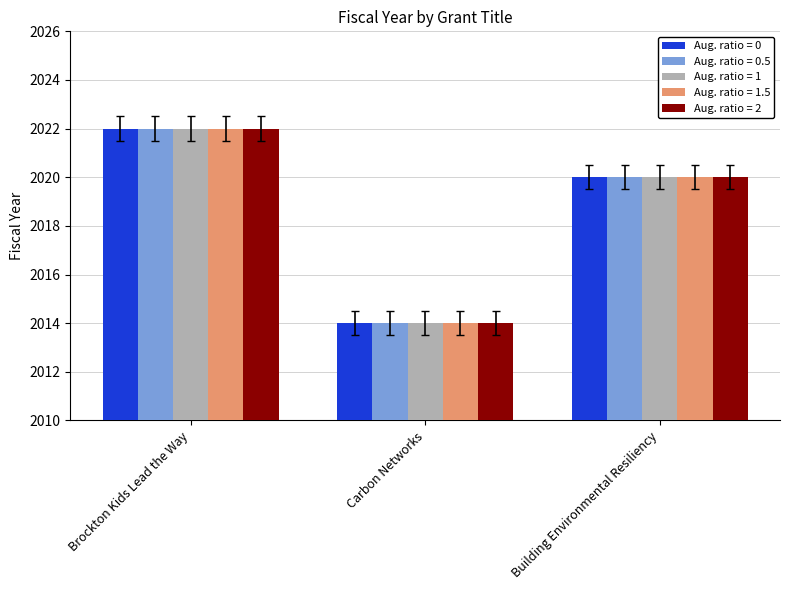

True or false: Aug. ratio = 0.5 has a value of 3112 at Building Environmental Resiliency.

False